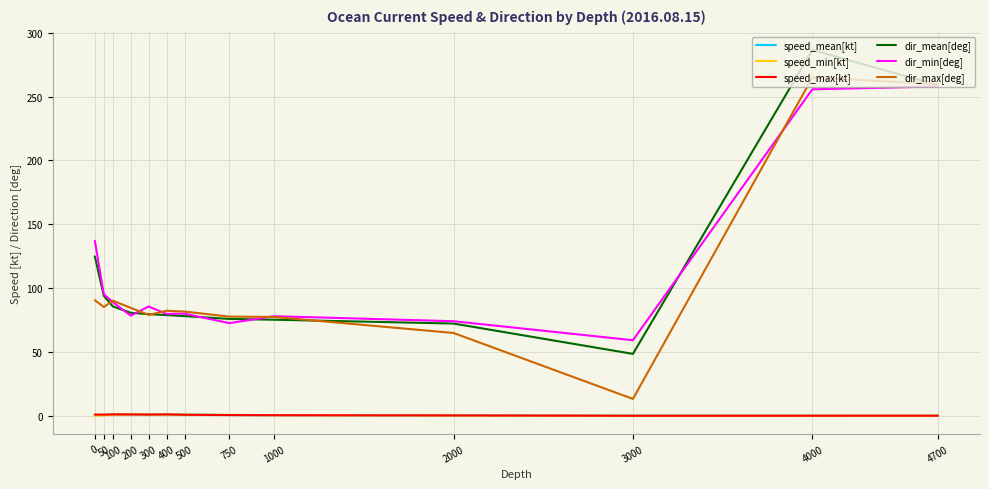

What is the greatest value displayed?

286.4